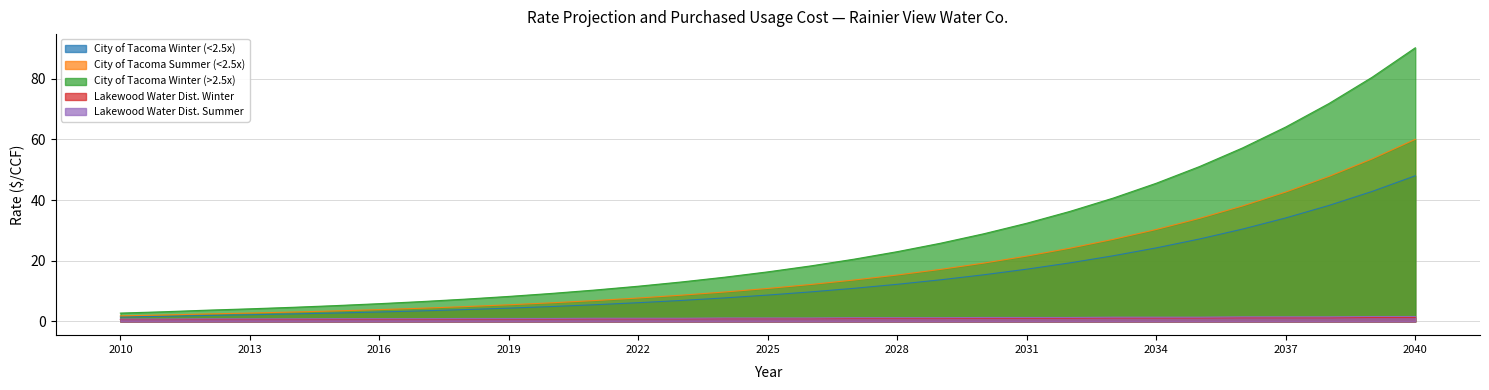

At which category does the chart reach its minimum across all series?

2010